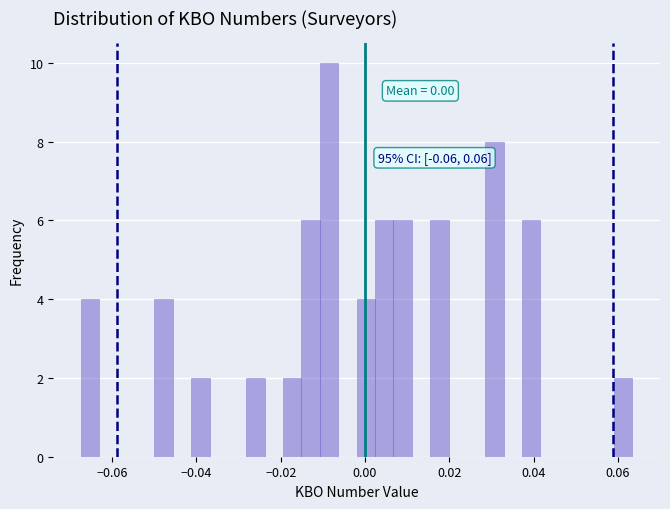

Read against the x-axis, roughly where is the centre of the tallest bar?

-0.008